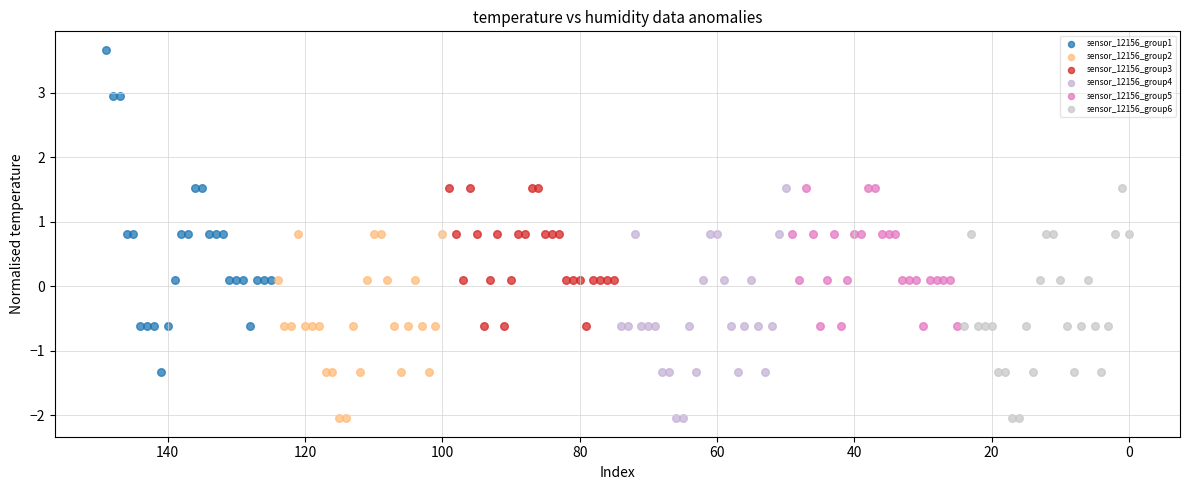

Which series has the widest spread of Y values?

sensor_12156_group1